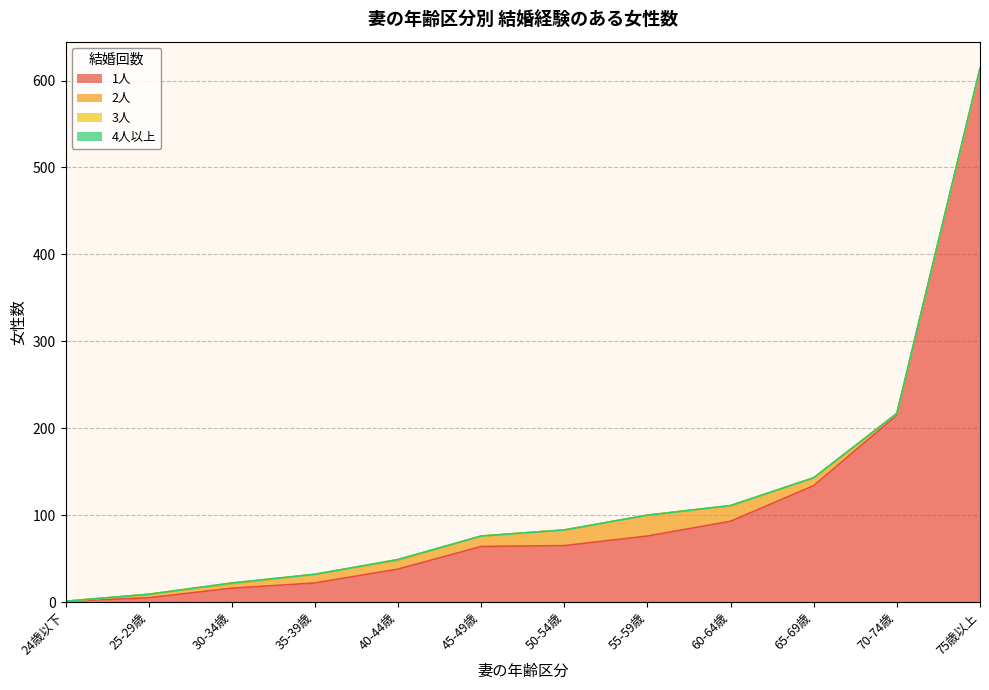

At 25-29歳, list the series in order from largest to smallest.

1人, 2人, 3人, 4人以上